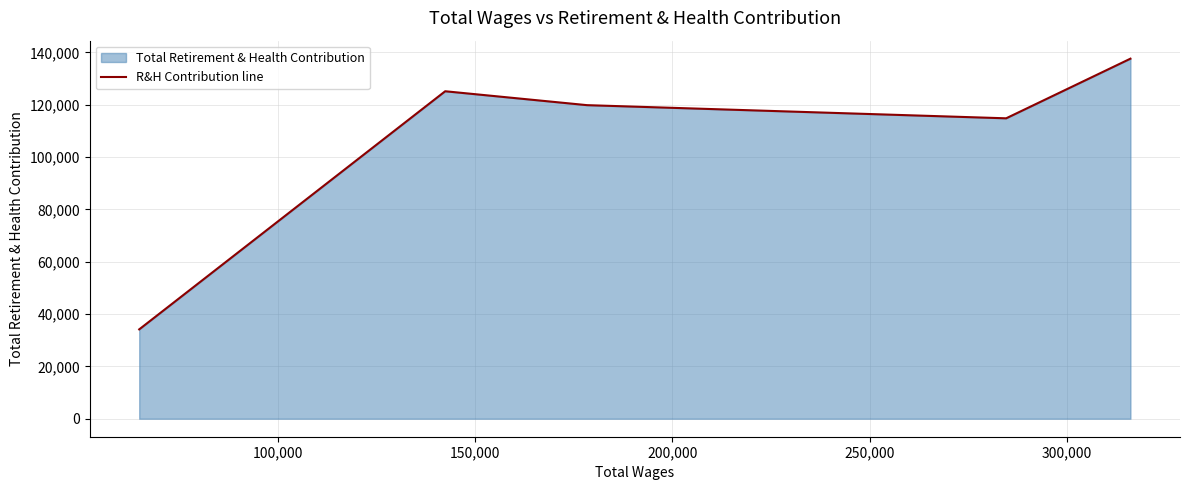

Reading left to right, what are all the values shown in this chart?

34150	125157	119846	114815	137610